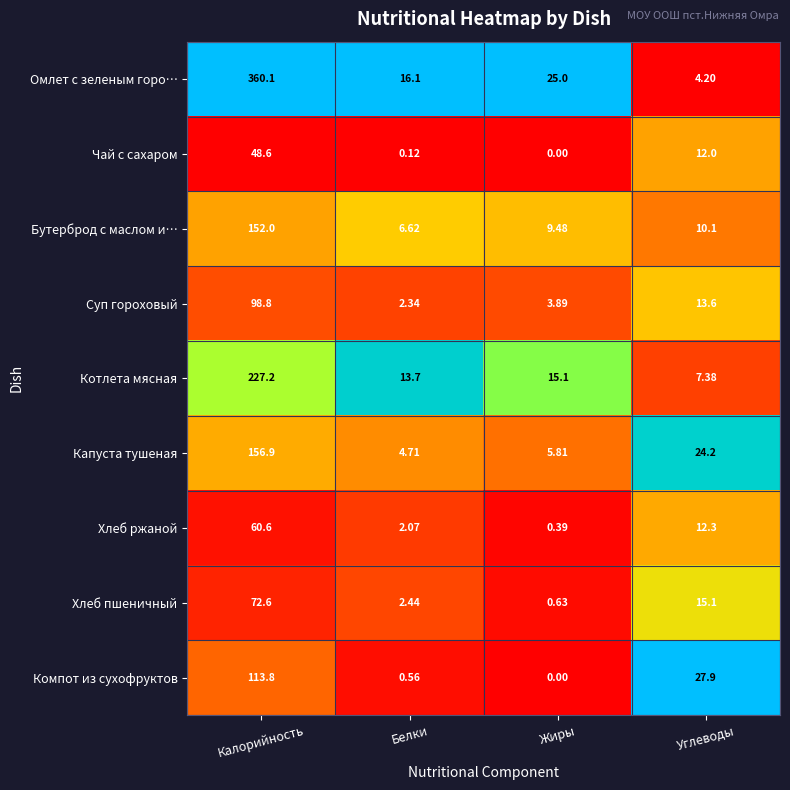

List the series in order of their peak value, lowest first.

Чай с сахаром, Хлеб ржаной, Хлеб пшеничный, Суп гороховый, Компот из сухофруктов, Бутерброд с маслом и…, Капуста тушеная, Котлета мясная, Омлет с зеленым горо…